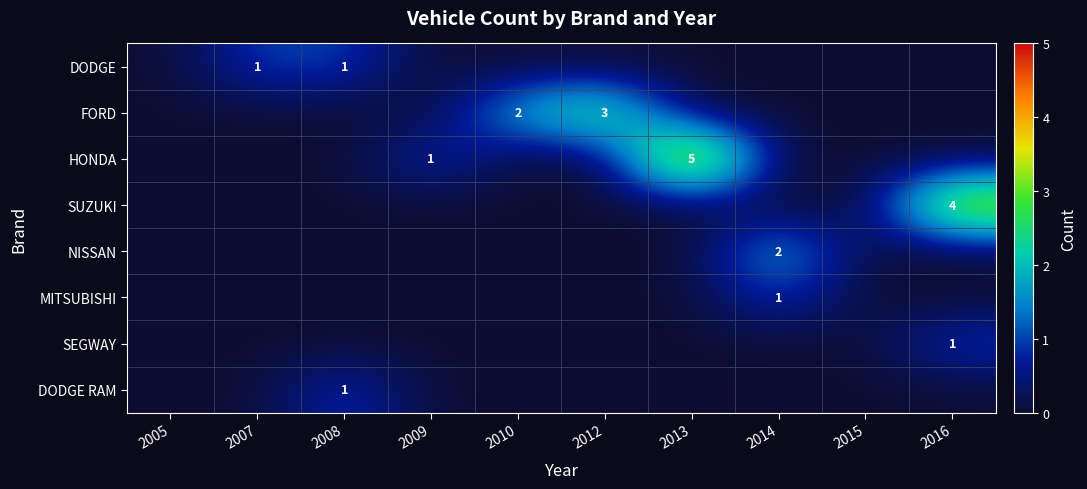

True or false: FORD has a value of 2 at 2010.

True